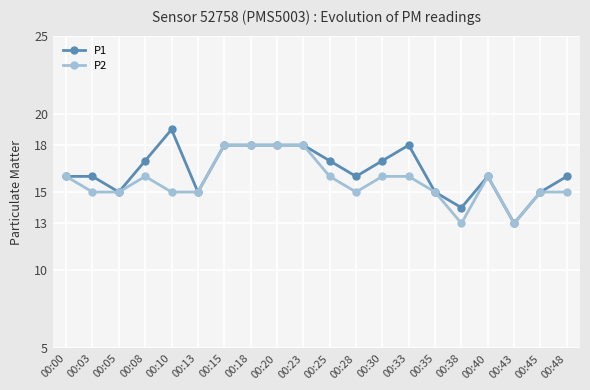

True or false: P1 has more than 0 interior local peaks.

True